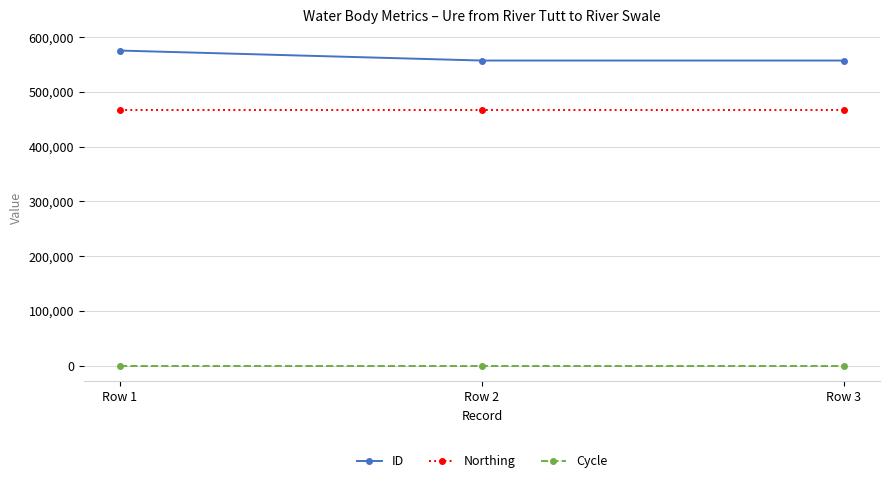

At Row 2, list the series in order from smallest to largest.

Cycle, Northing, ID